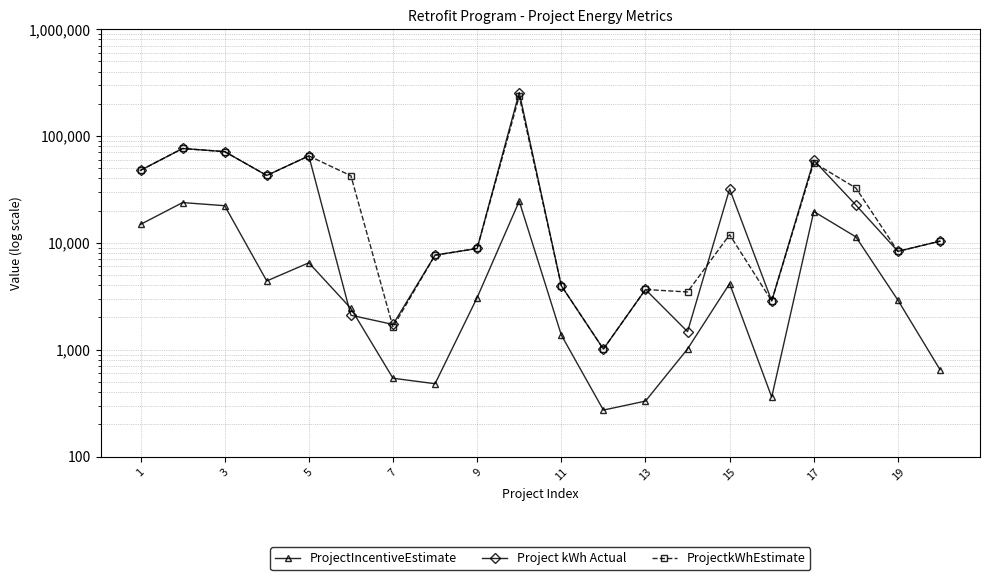

Rank the series at 13 from highest to lowest value.

Project kWh Actual, ProjectkWhEstimate, ProjectIncentiveEstimate